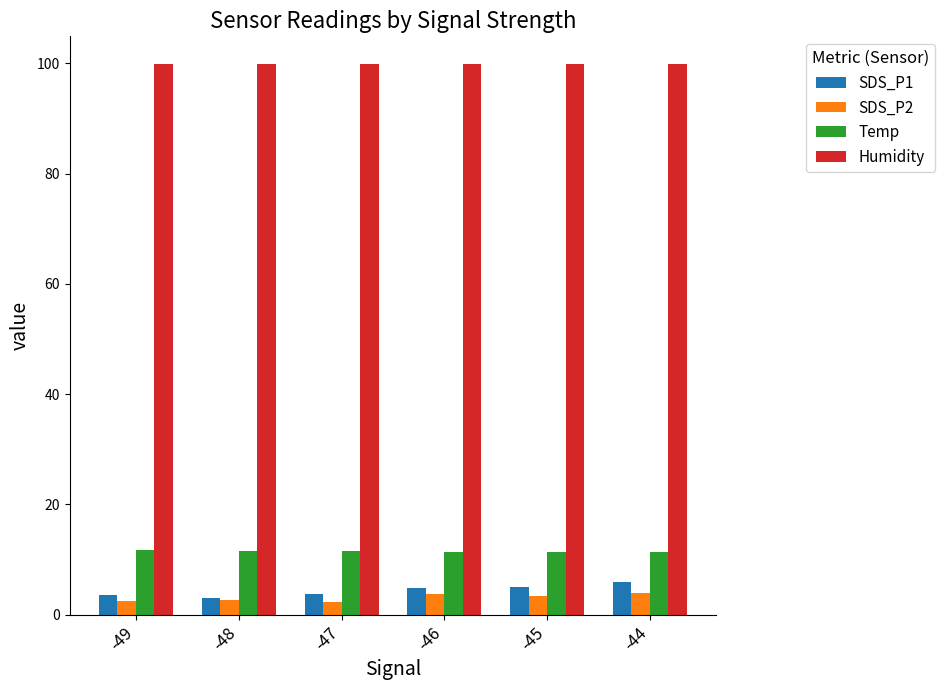

What is the lowest value of the SDS_P2 series?

2.2